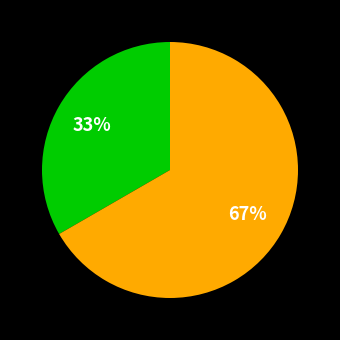

To the nearest percent, what is the average slice percentage?

50%